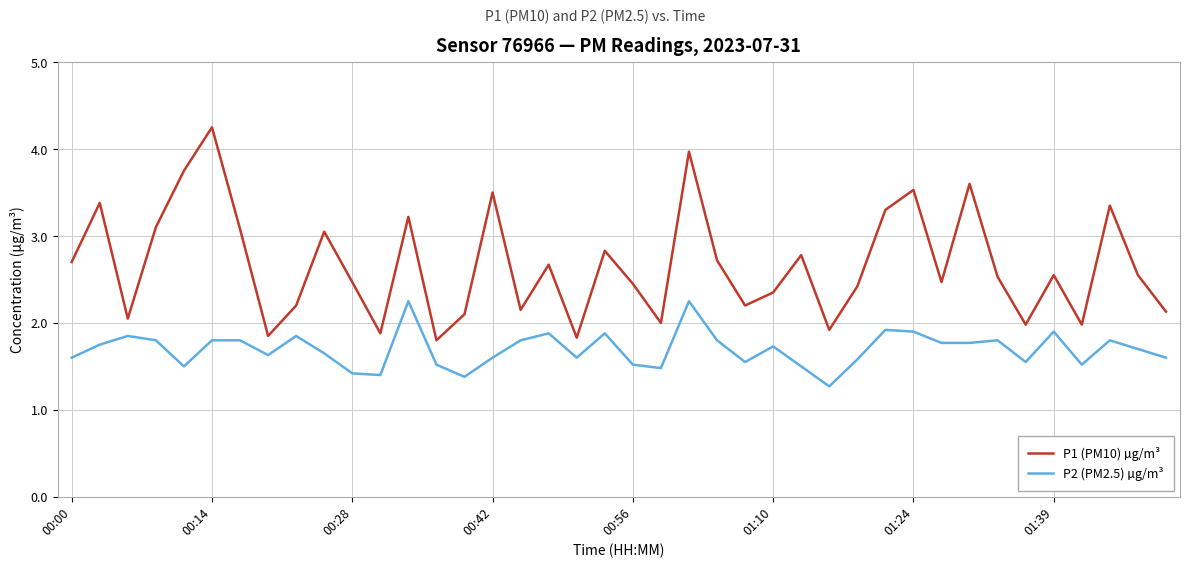

Which series has the largest total across all categories?

P1 (PM10) µg/m³